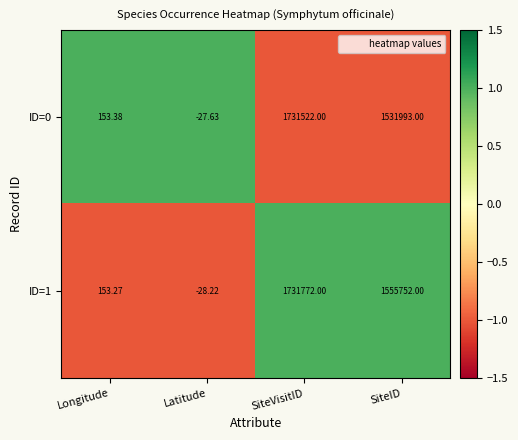

What is the greatest value displayed?

1731772.0